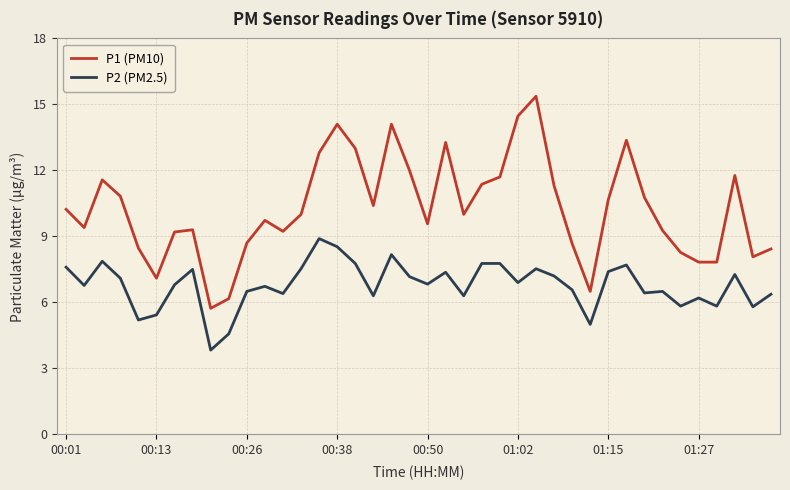

True or false: P1 (PM10) and P2 (PM2.5) intersect in this chart.

False